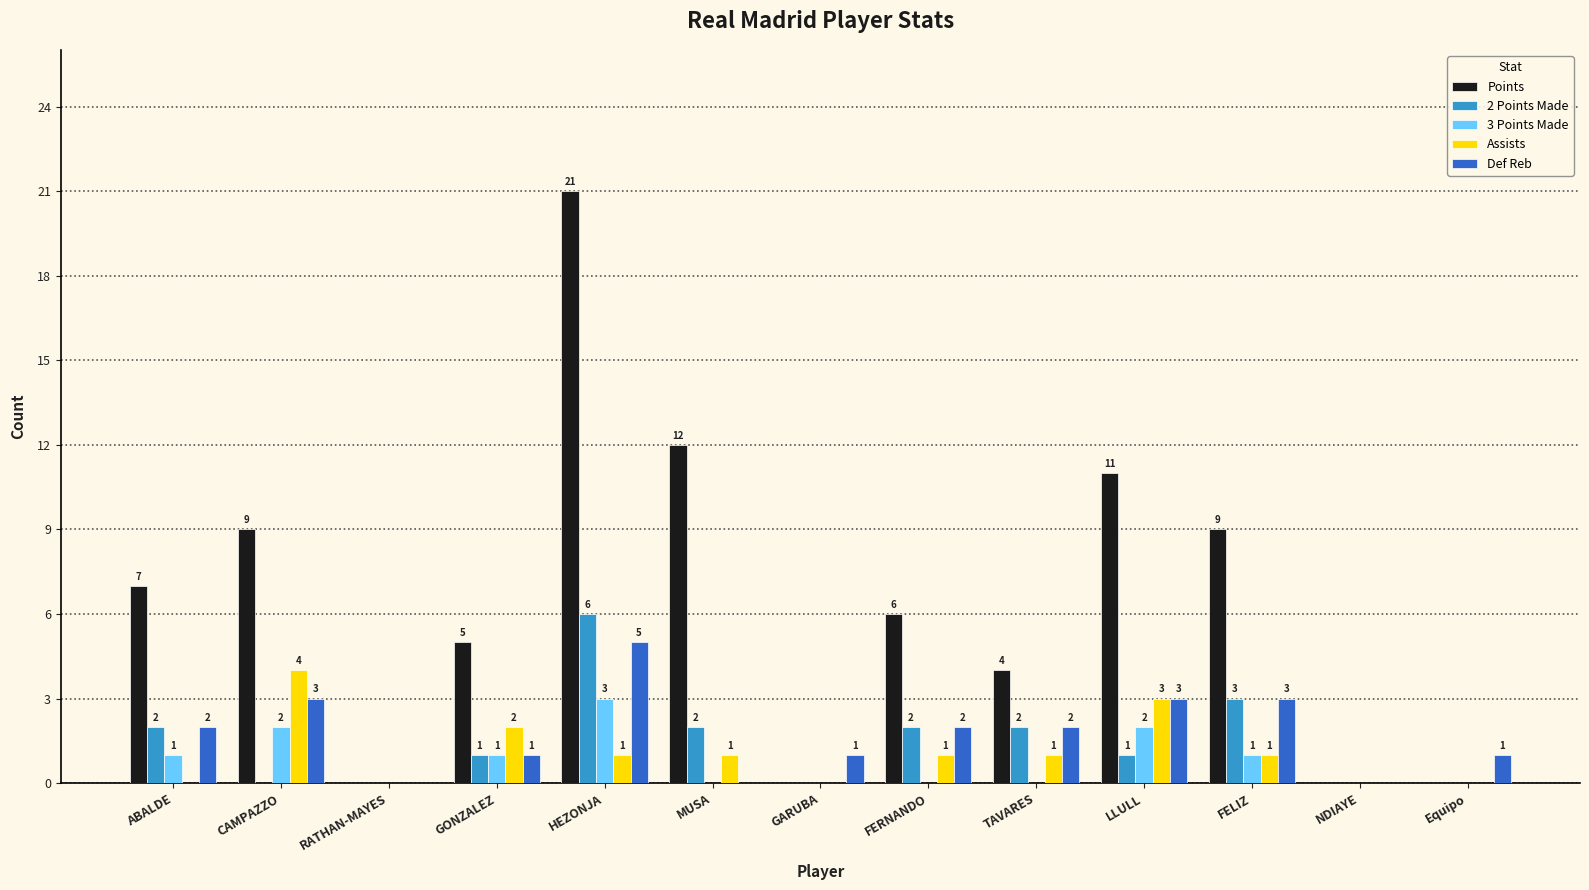

At which label does Points reach its peak?

HEZONJA